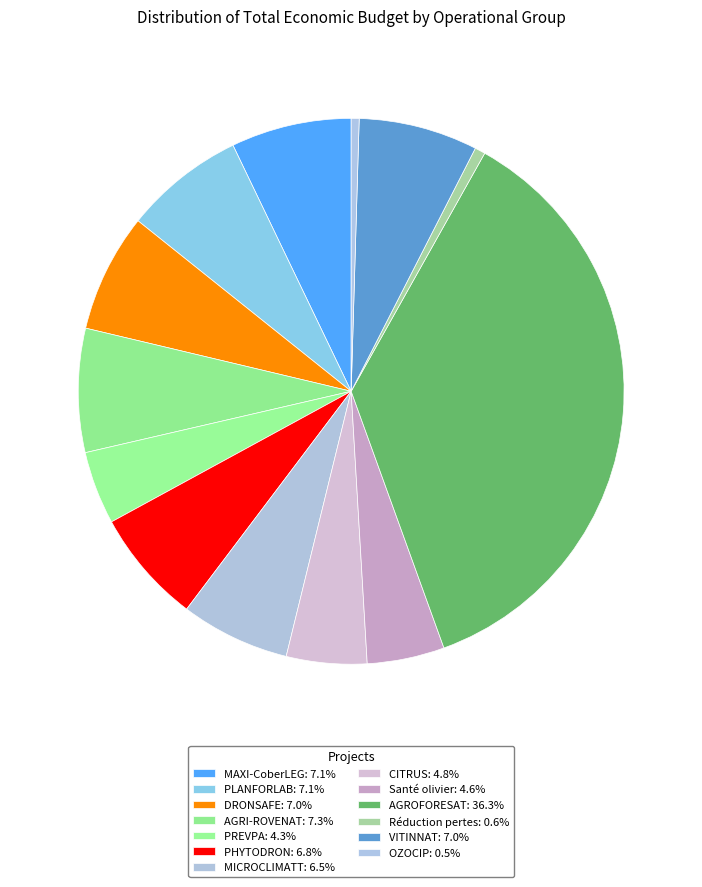

Which category has the smallest portion of the pie?

OZOCIP